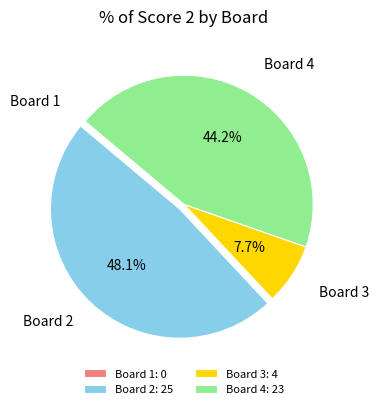

What percentage is the Board 2 slice, to the nearest percent?

48%